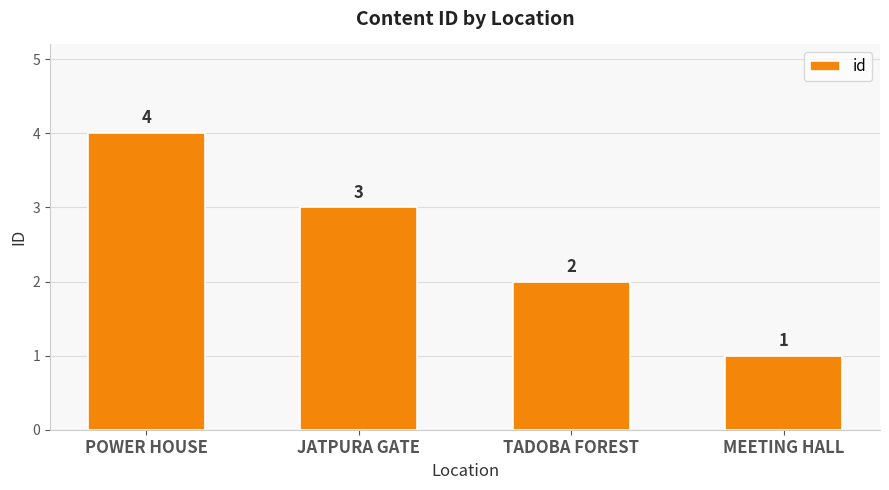

Reading left to right, extract all data points from this chart.

POWER HOUSE=4	JATPURA GATE=3	TADOBA FOREST=2	MEETING HALL=1